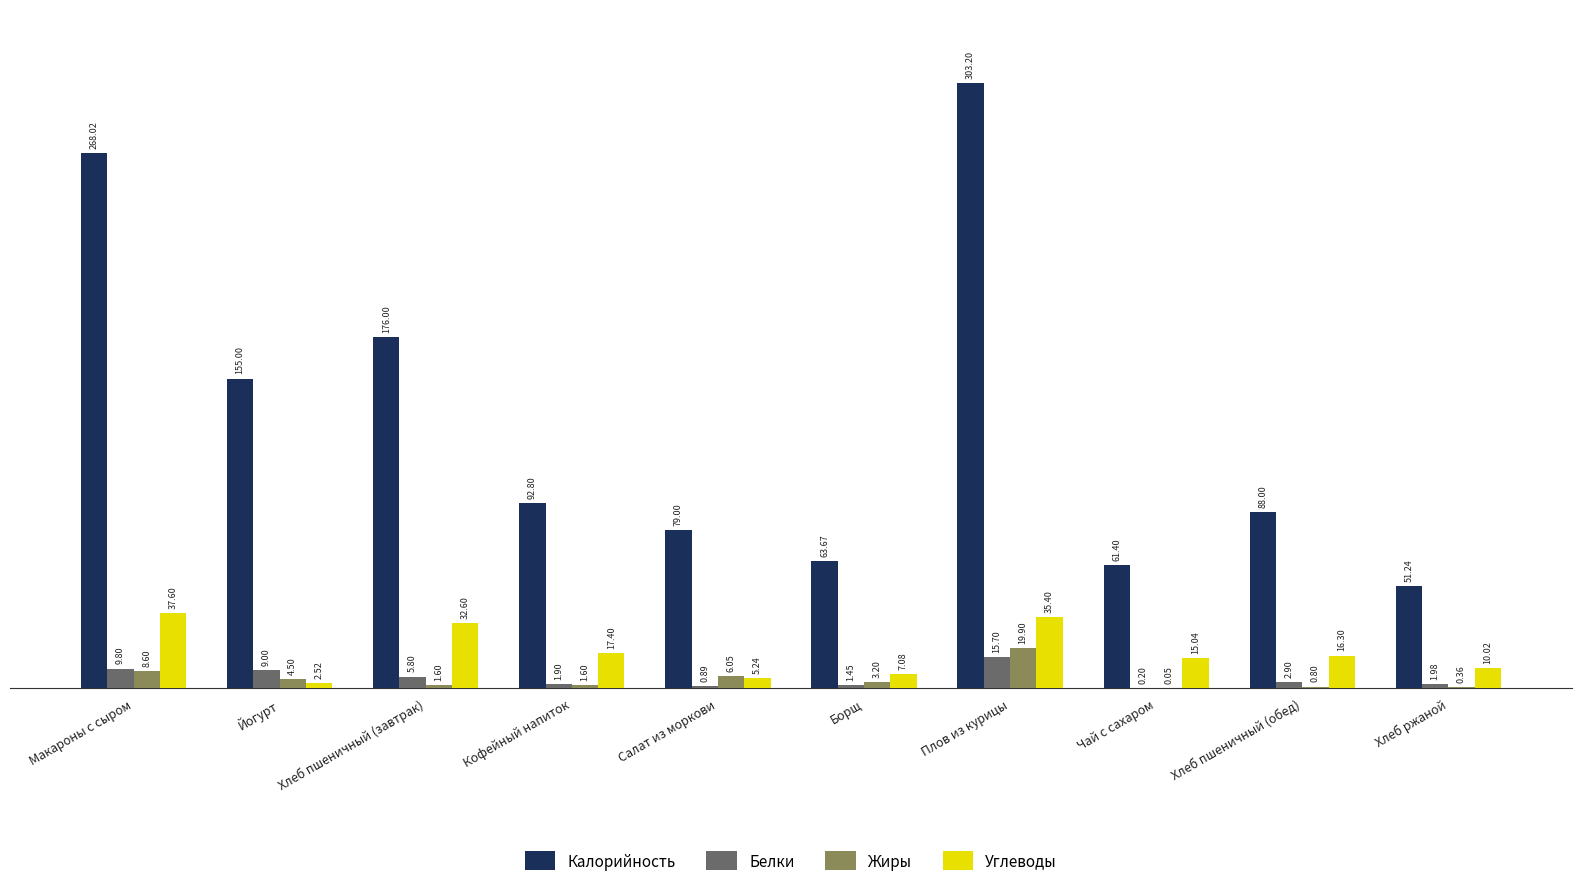

What is the sum of the Калорийность values at Чай с сахаром and Хлеб пшеничный (завтрак)?

237.4